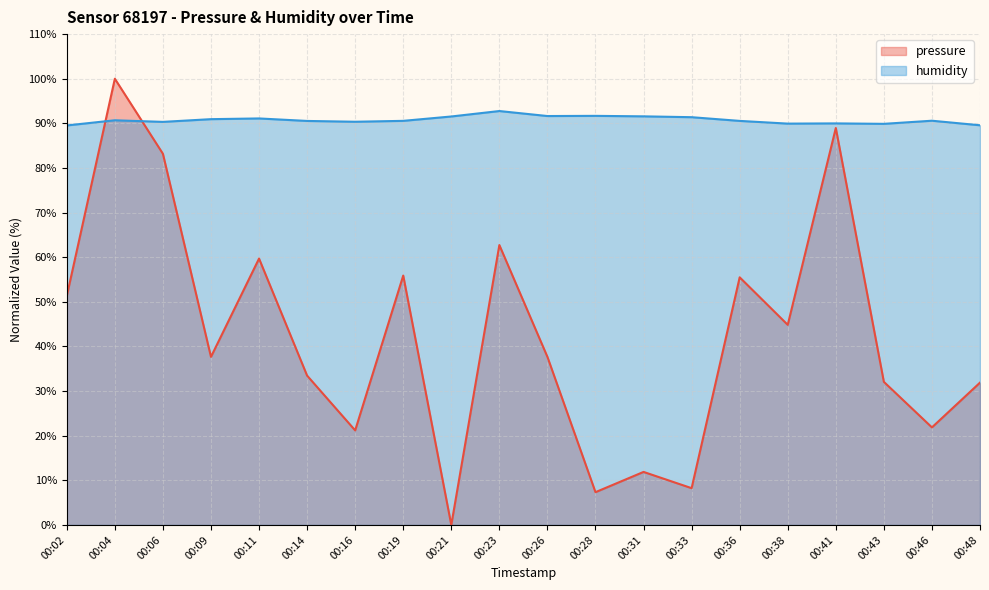

What is the average value of the humidity series?

90.8